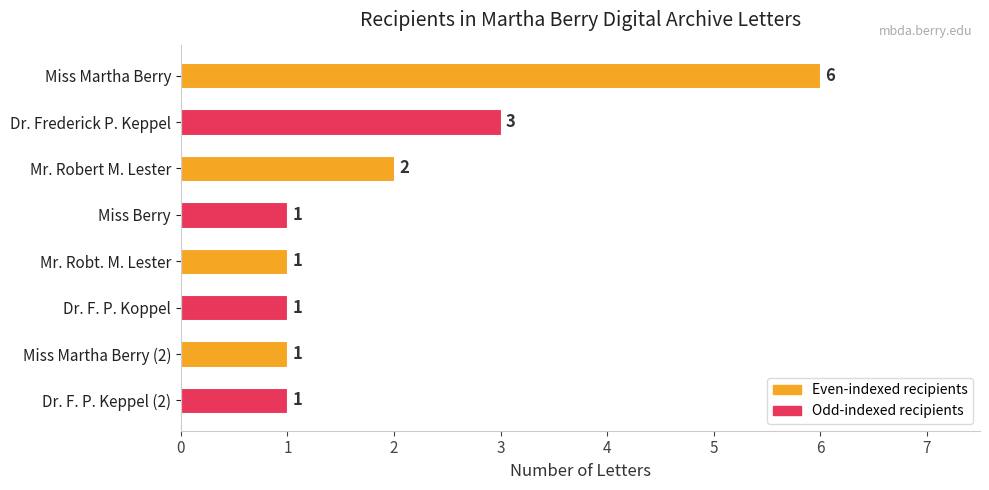

Reading top to bottom, what are all the values shown in this chart?

Miss Martha Berry=6	Dr. Frederick P. Keppel=3	Mr. Robert M. Lester=2	Miss Berry=1	Mr. Robt. M. Lester=1	Dr. F. P. Koppel=1	Miss Martha Berry (2)=1	Dr. F. P. Keppel (2)=1